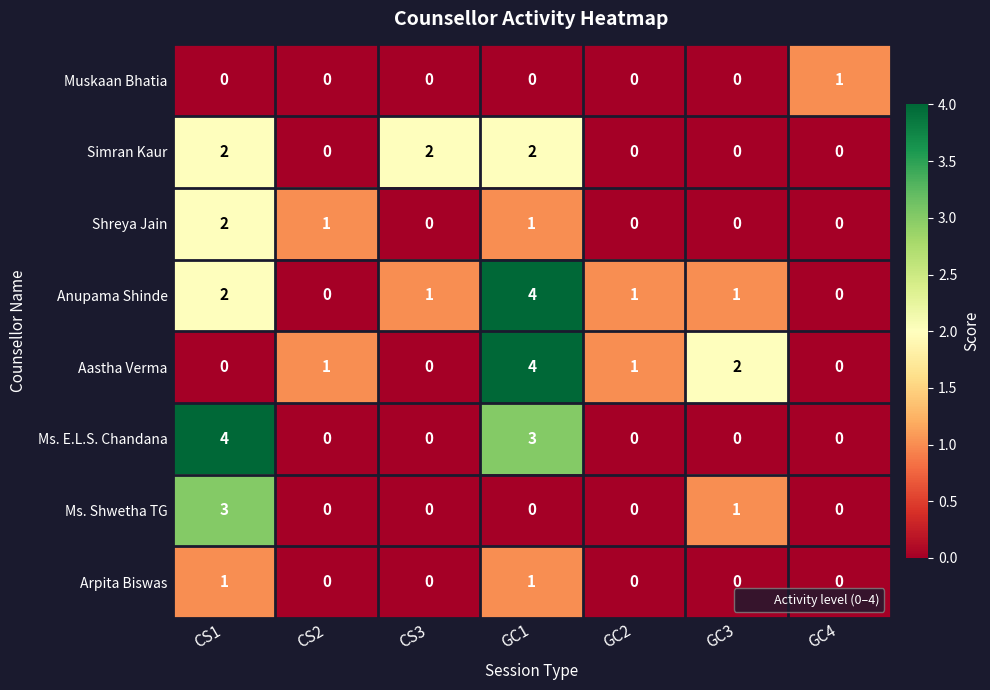

Which series has the largest total across all categories?

Anupama Shinde